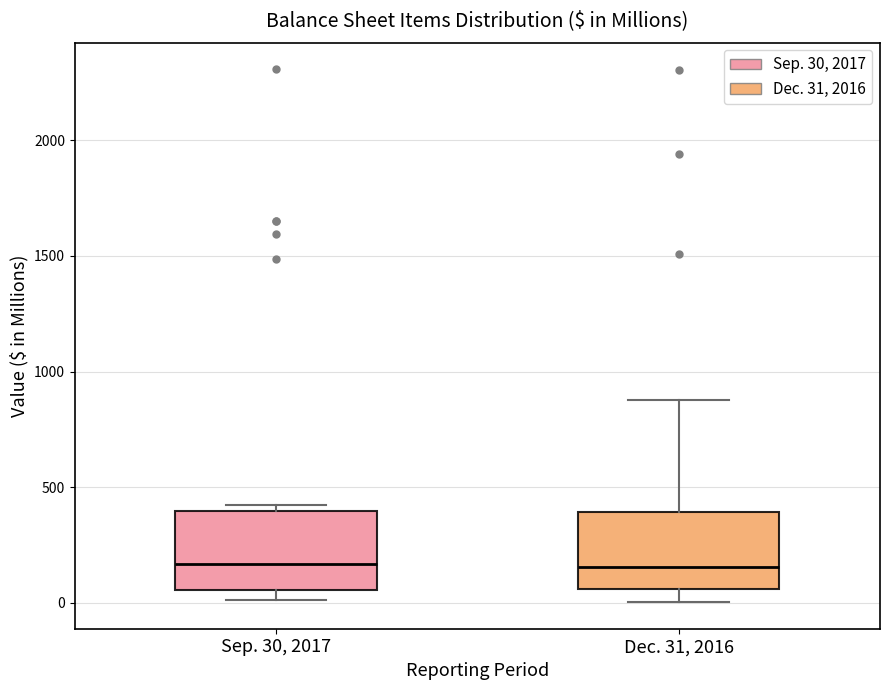

Where does the upper whisker of the box for Dec. 31, 2016 end on the y-axis? The values are not printed on the chart, so give them approximately, as read against the axis.

900